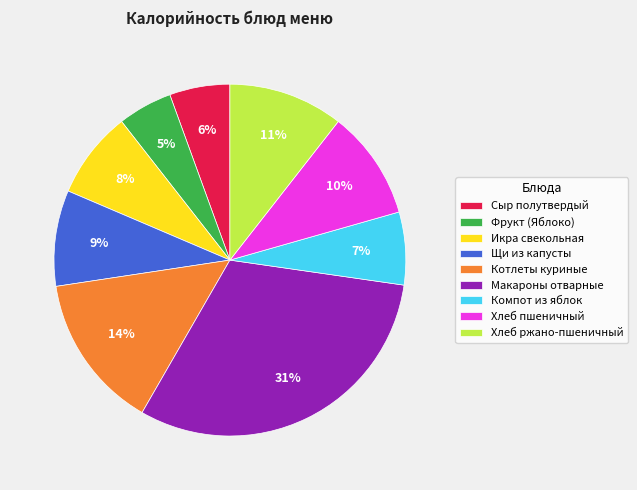

Is it true that Котлеты куриные is 14% of the pie?

True